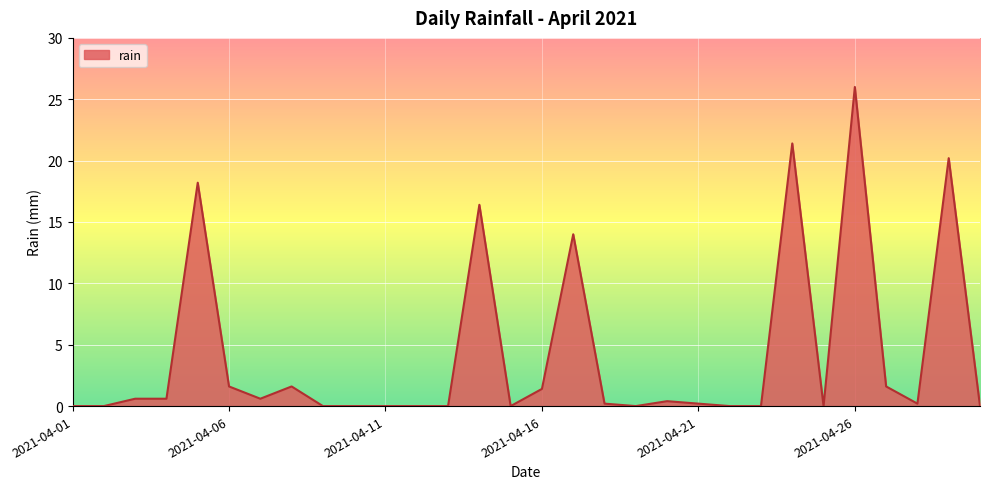

Reading left to right, what are all the values shown in this chart?

0.0	0.0	0.6	0.6	18.2	1.6	0.6	1.6	0.0	0.0	0.0	0.0	0.0	16.4	0.0	1.4	14.0	0.2	0.0	0.4	0.2	0.0	0.0	21.4	0.0	26.0	1.6	0.2	20.2	0.0